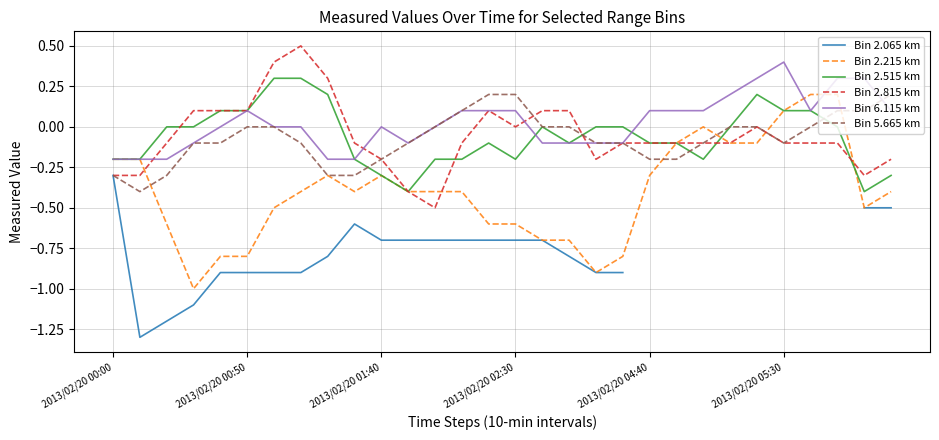

True or false: Bin 5.665 km has a value of -0.2 at 2013/02/20 01:40.

True